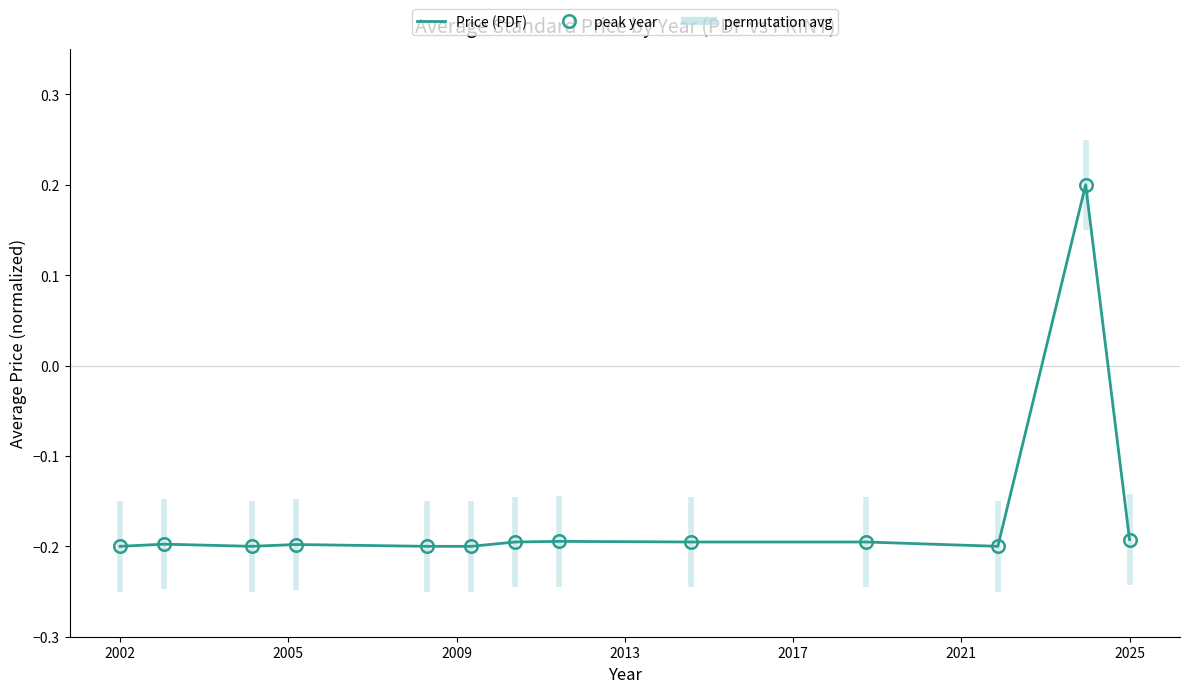

Is this an area chart (filled region under the line)?

No